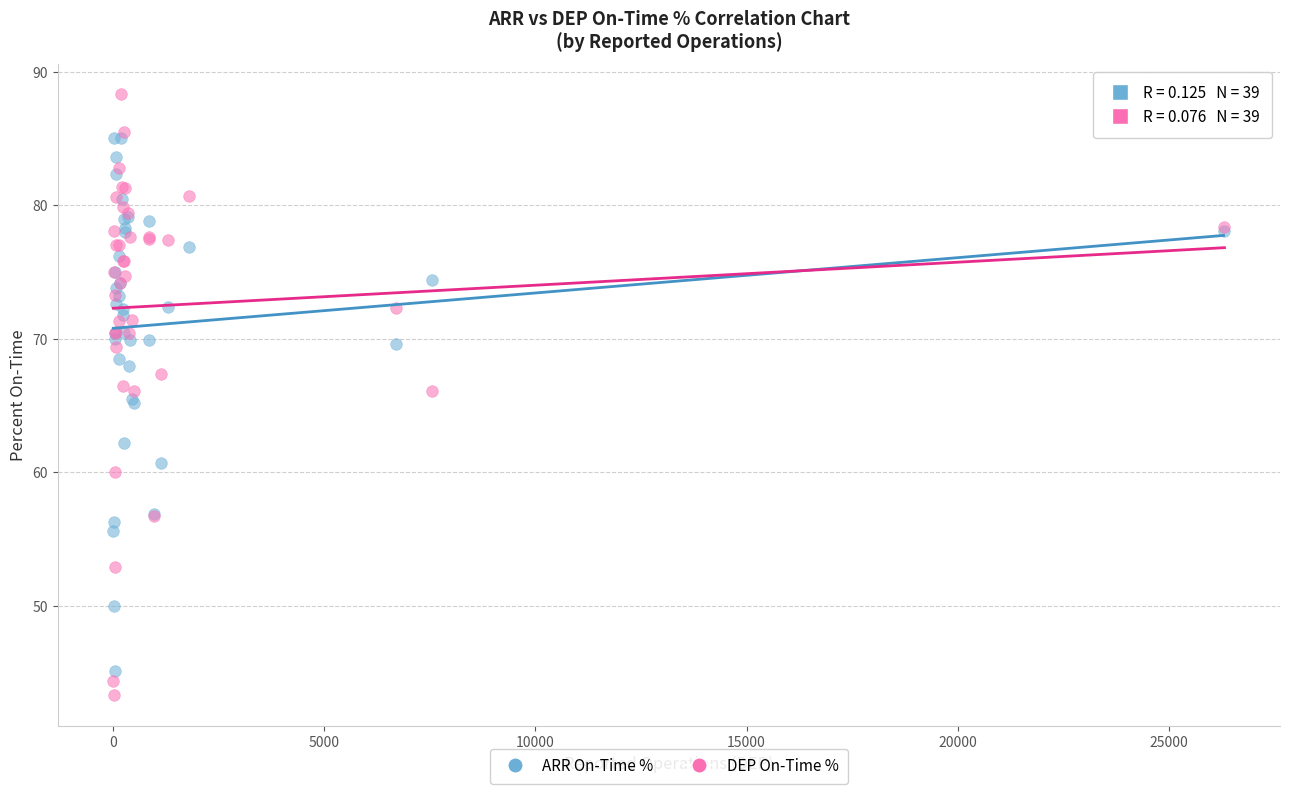

Which series has the largest Y range (max minus min)?

DEP On-Time %